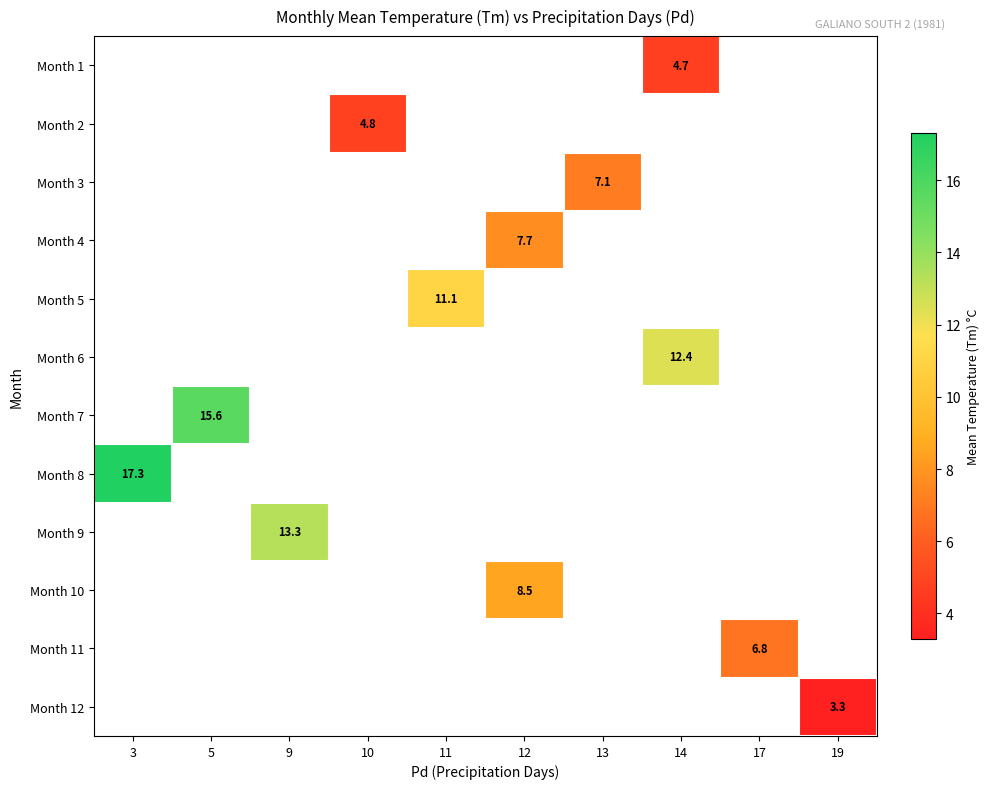

What is the smallest value displayed?

3.3